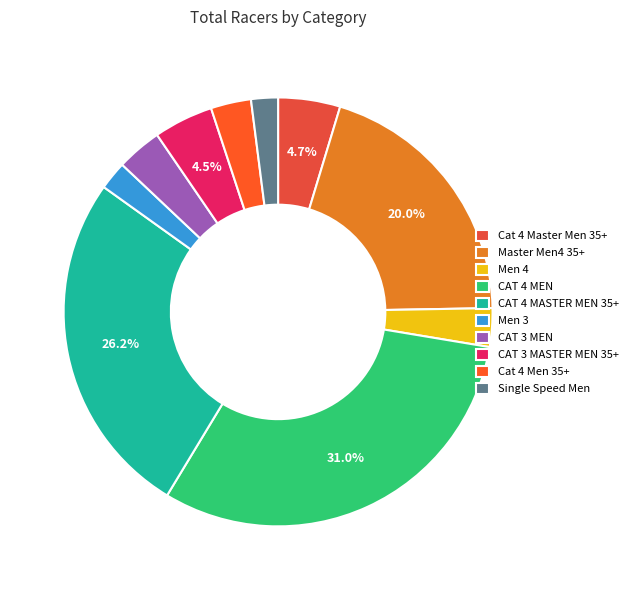

What is the total percentage of CAT 3 MASTER MEN 35+ and Cat 4 Men 35+?

7.5%